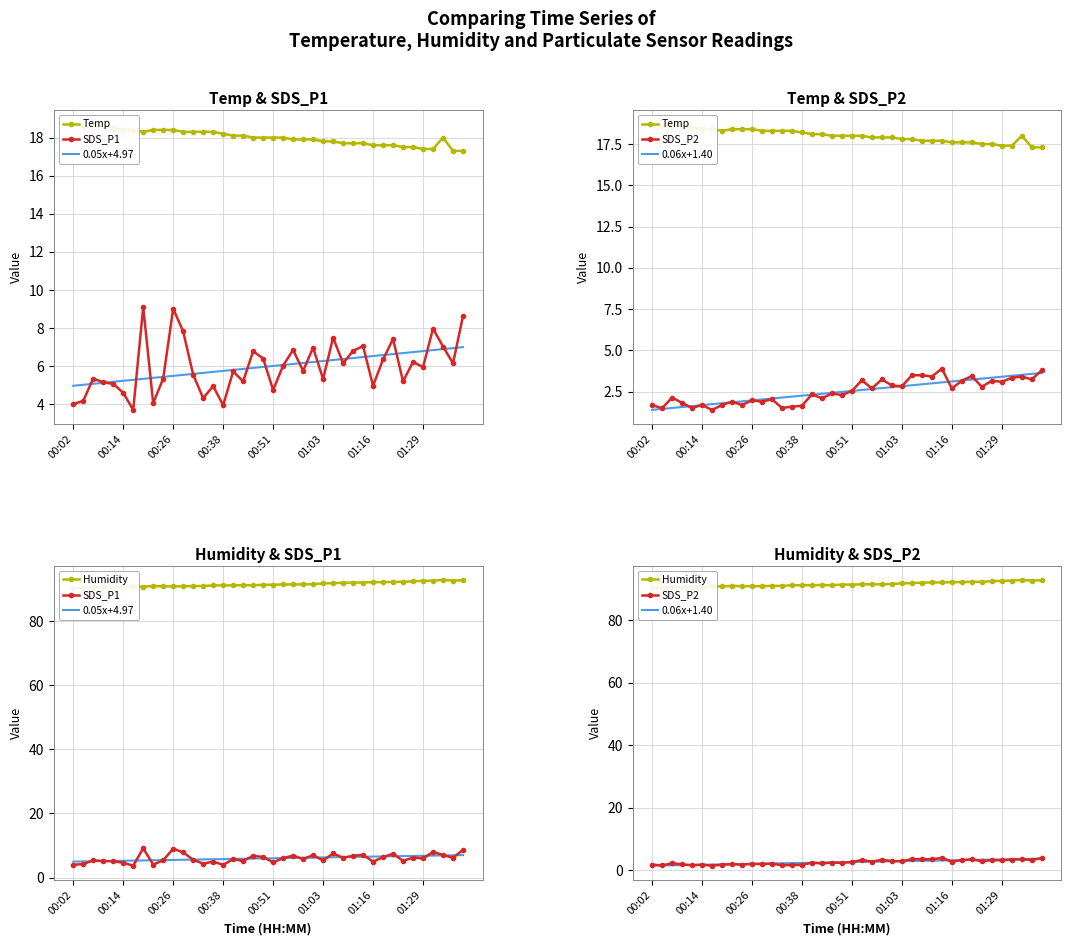

True or false: Temp and 0.06x+1.40 cross at least once.

False